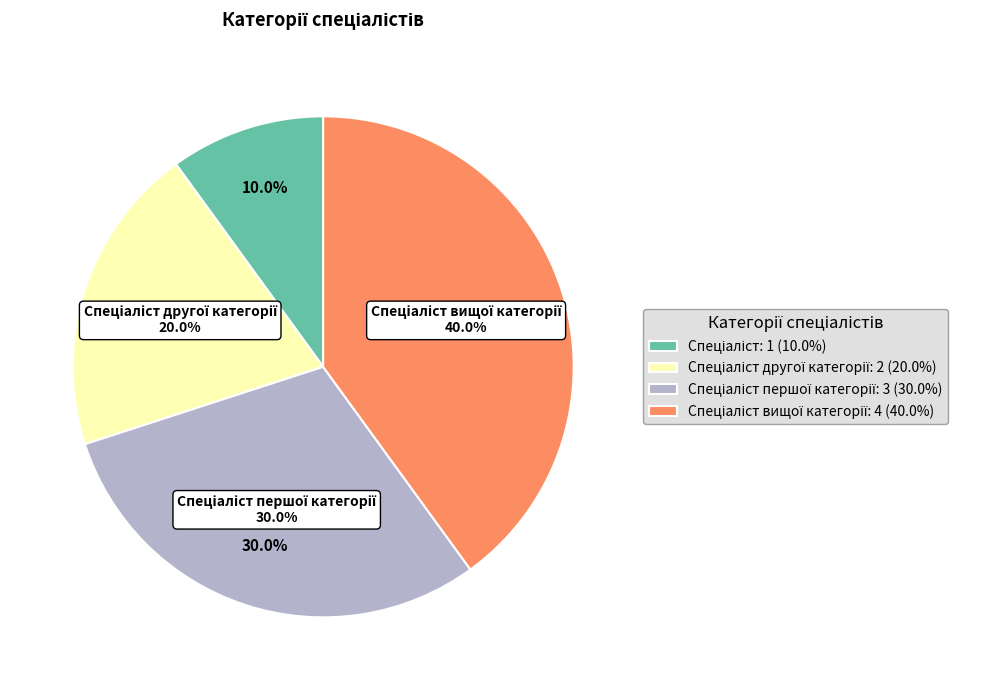

Do Спеціаліст першої категорії and Спеціаліст другої категорії together represent more than half of the pie?

No